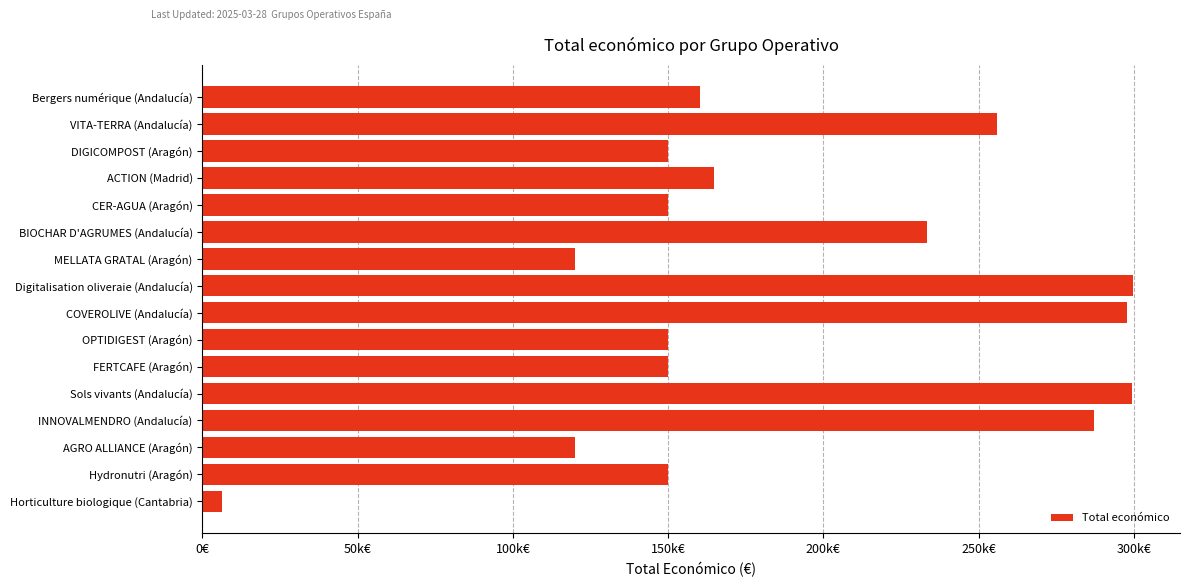

Which category has the lowest value across all series?

Horticulture biologique (Cantabria)